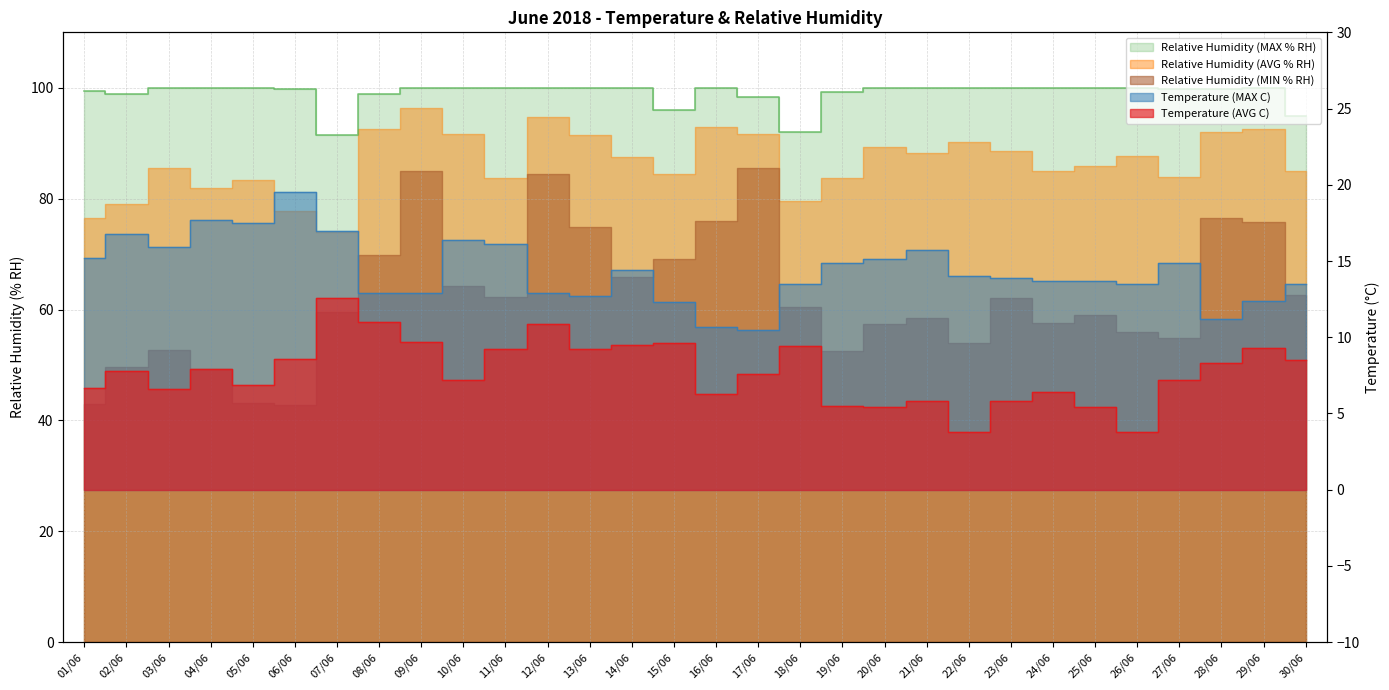

What is the minimum value shown in the chart?

3.8